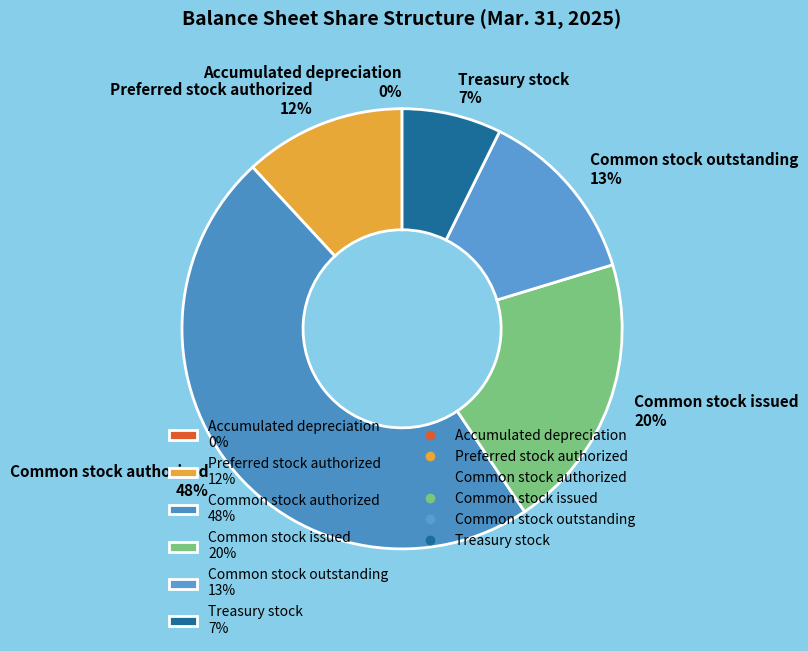

What is the ratio of the value at Common stock authorized 48% to the value at Common stock outstanding 13%?

3.7